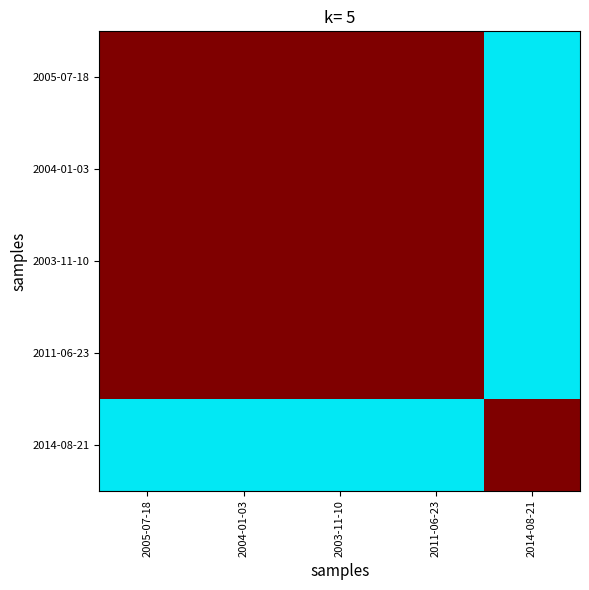

Which has a higher value, 2005-07-18 or 2003-11-10?

2005-07-18